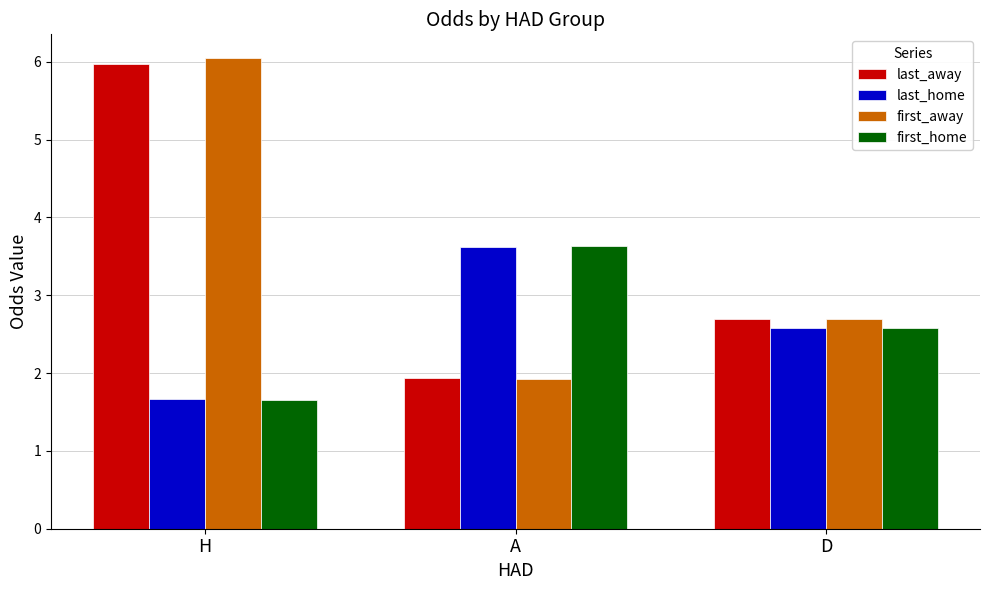

At which label does last_away reach its peak?

H